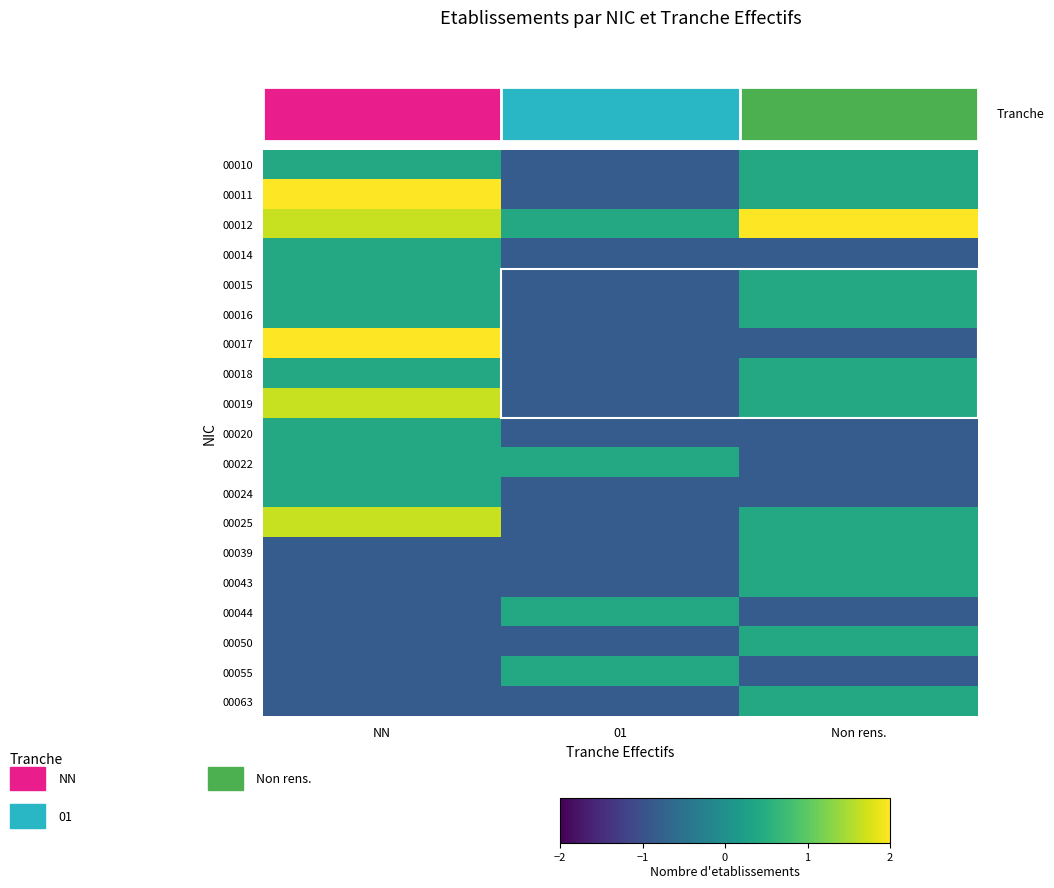

How many values in the 00039 series exceed 0?

1